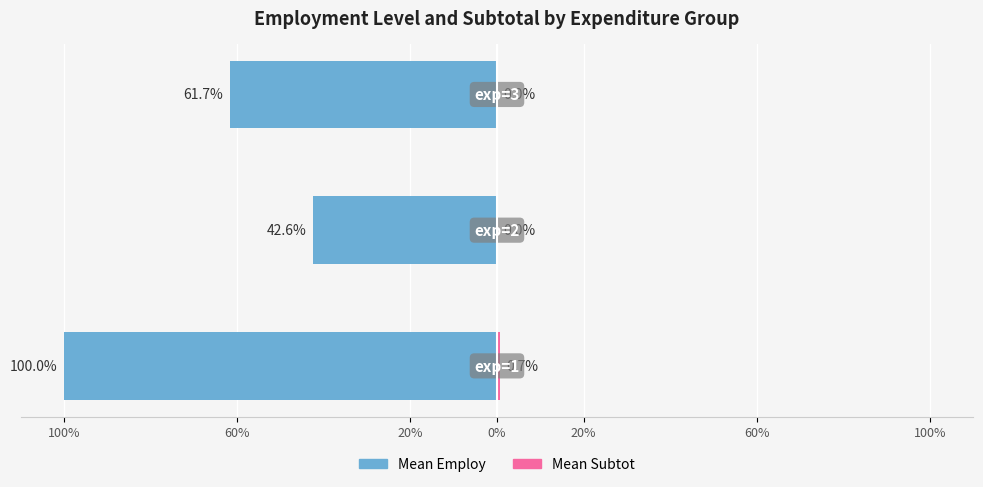

At how many categories does at least one series exceed -85?

3